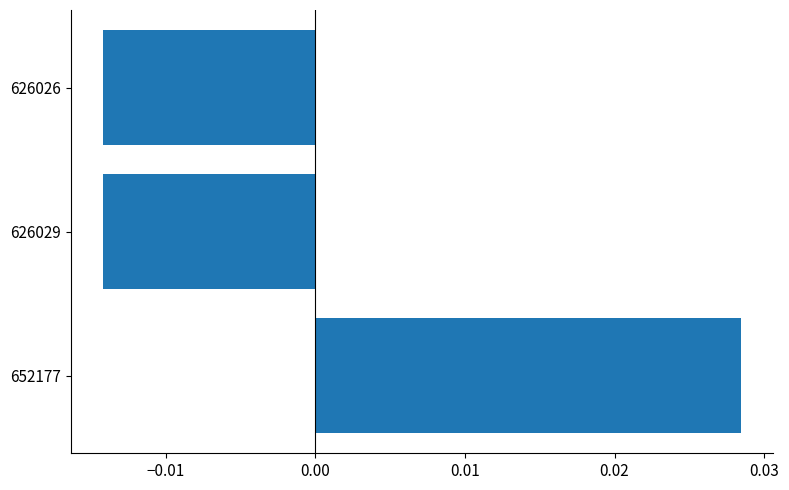

Between 652177 and 626026, which is larger?

652177